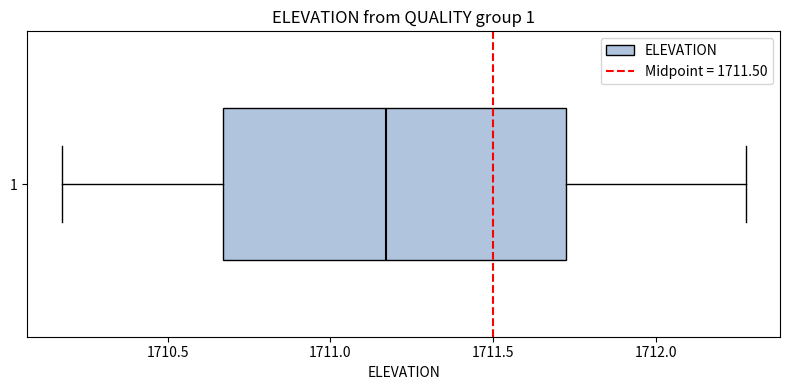

Transcribe this box plot: give where the median line is, the range the box spans, and where the two whiskers end, as read against the x-axis. The values are not printed on the chart, so give them approximately, as read against the axis.

median 1711.15, box 1710.65 to 1711.75, whiskers 1710.15 to 1712.30